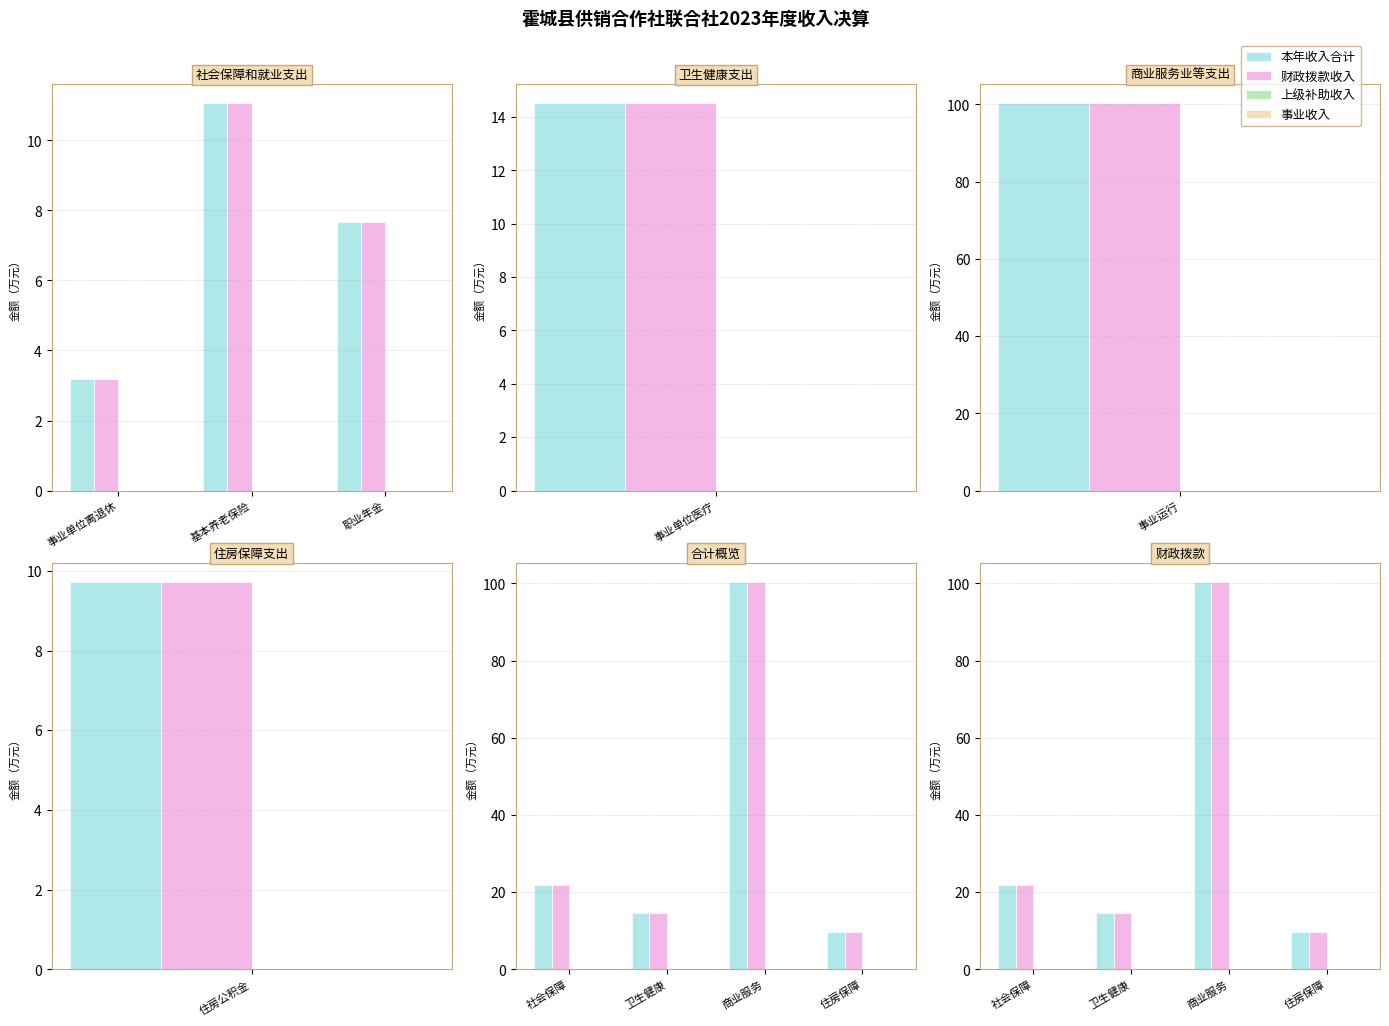

Which series has the widest spread of values?

本年收入合计